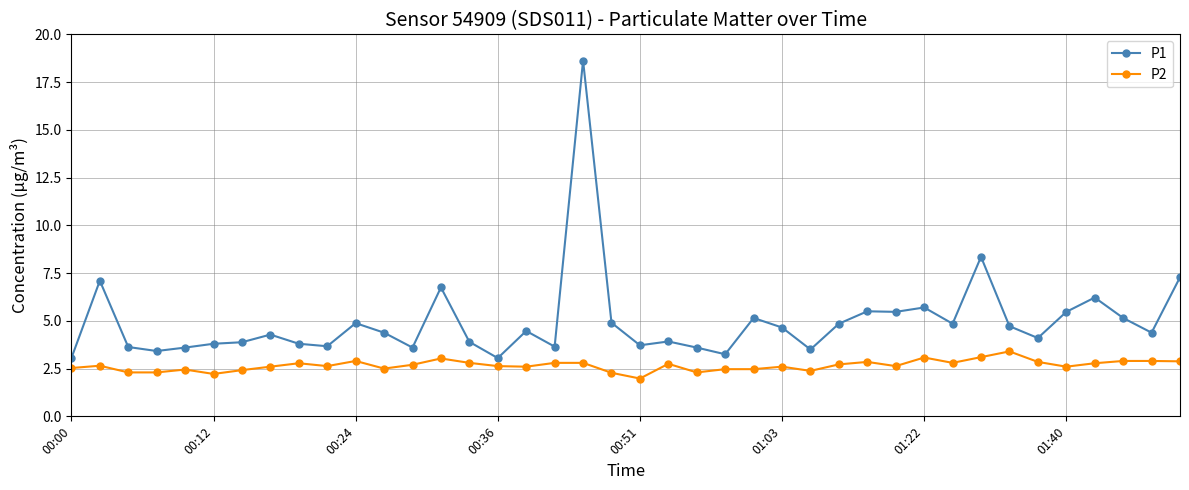

Rank the series by their maximum value, from highest to lowest.

P1, P2